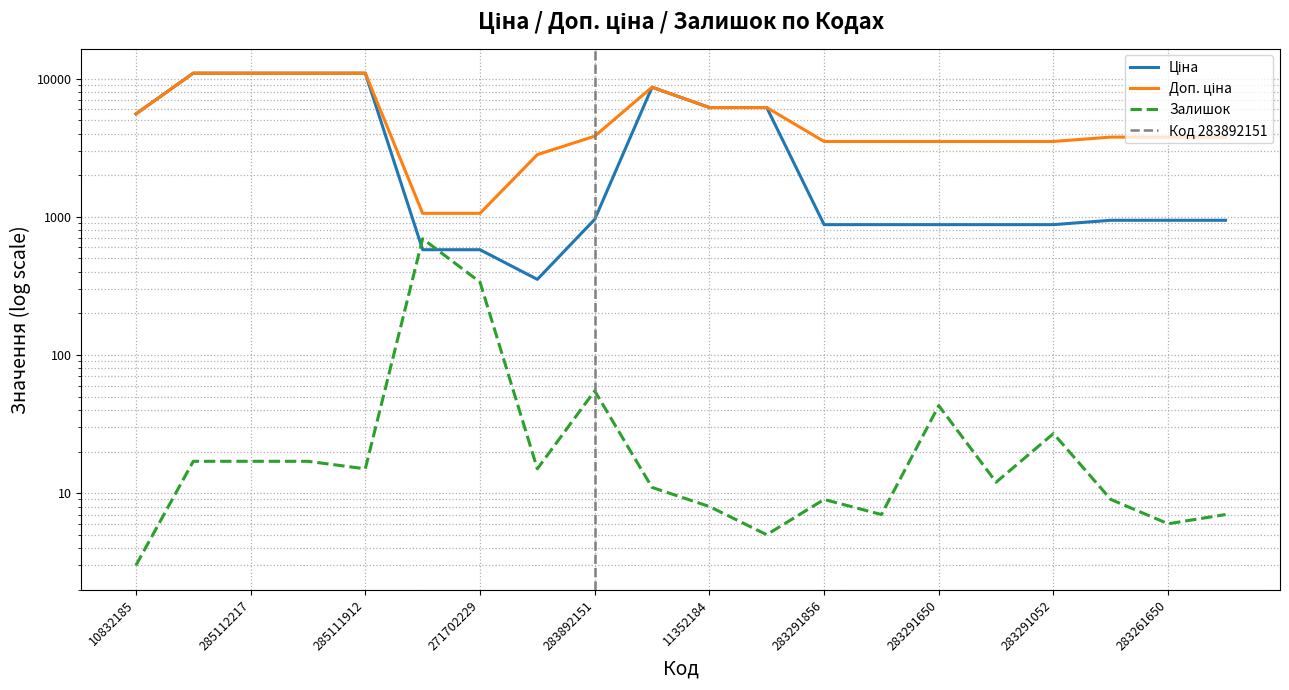

How many data points does each series have?

20